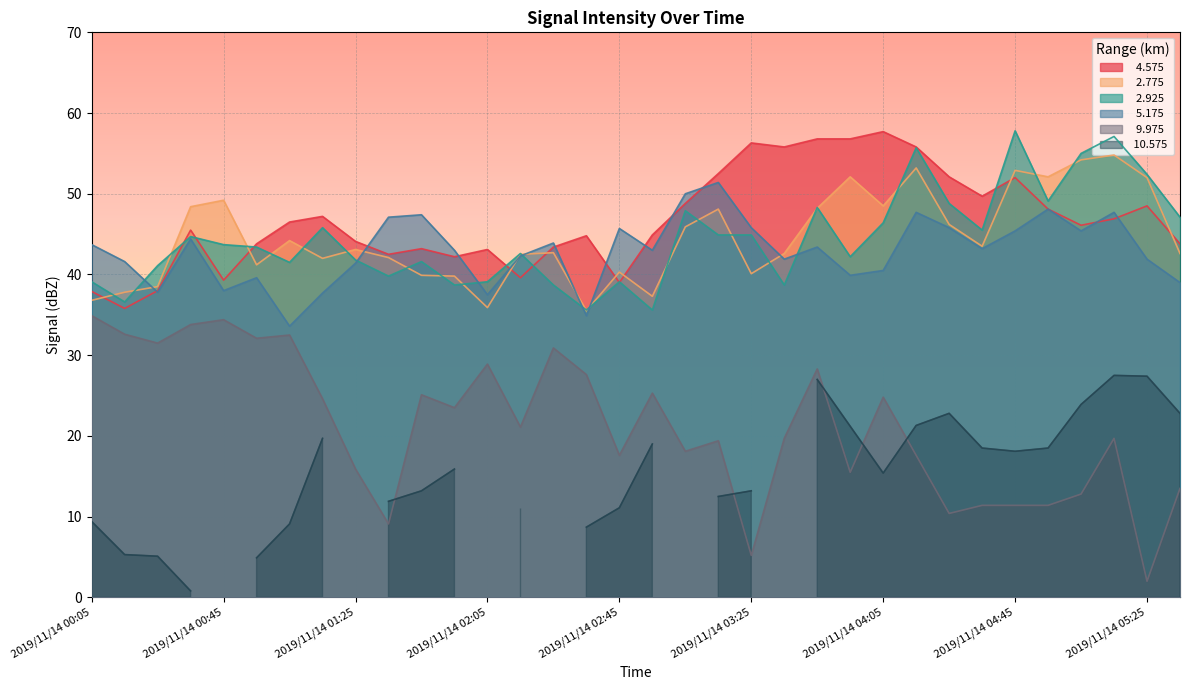

What position from the right is 2019/11/14 00:45?

30